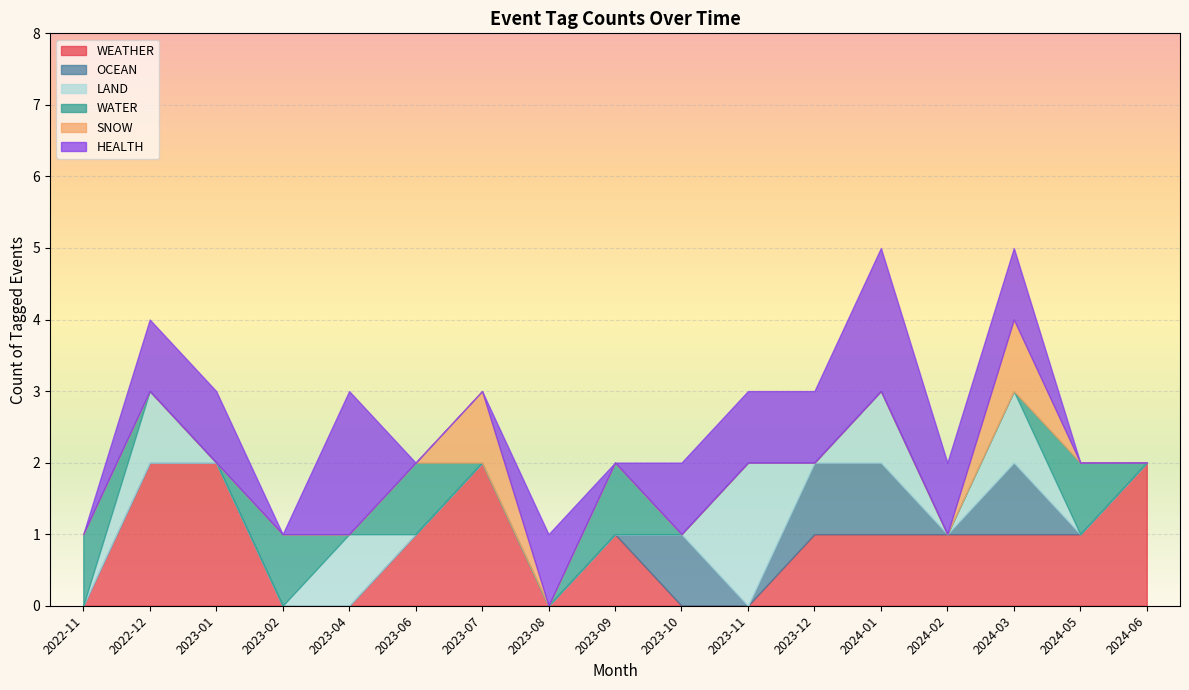

Between 2023-06 and 2023-04, which is larger?

2023-06